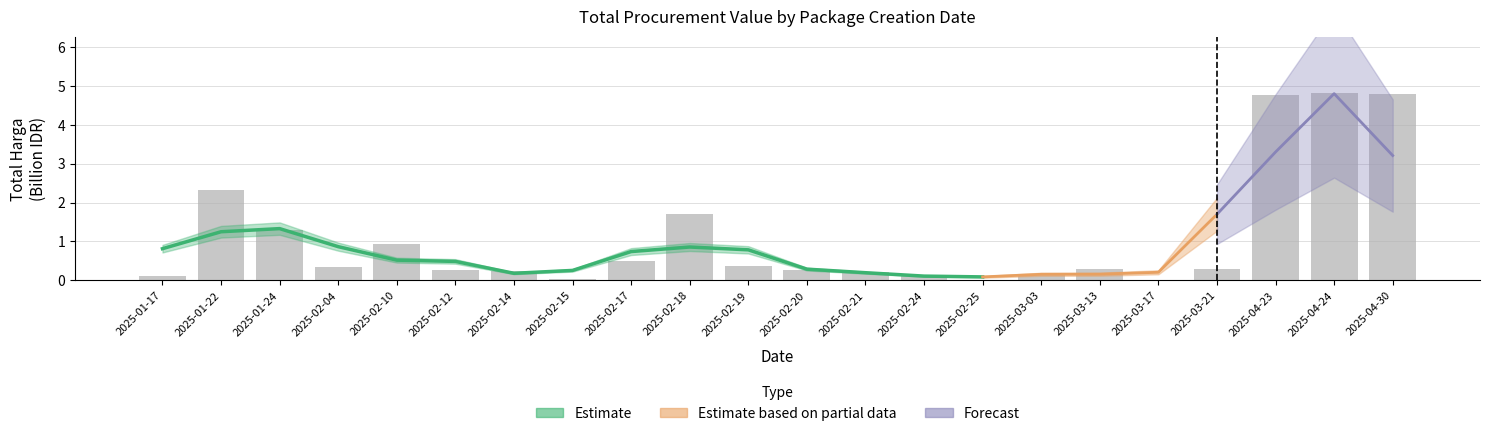

Reading right to left, transcribe all the data shown in this chart.

2025-04-30=4.8	2025-04-24=4.8	2025-04-23=4.8	2025-03-21=0.3	2025-03-17=0.0	2025-03-13=0.3	2025-03-03=0.2	2025-02-25=0.0	2025-02-24=0.1	2025-02-21=0.2	2025-02-20=0.3	2025-02-19=0.4	2025-02-18=1.7	2025-02-17=0.5	2025-02-15=0.0	2025-02-14=0.3	2025-02-12=0.3	2025-02-10=0.9	2025-02-04=0.3	2025-01-24=1.3	2025-01-22=2.3	2025-01-17=0.1